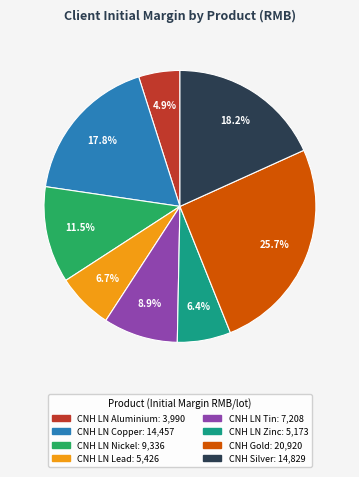

Does any single category account for the majority?

No